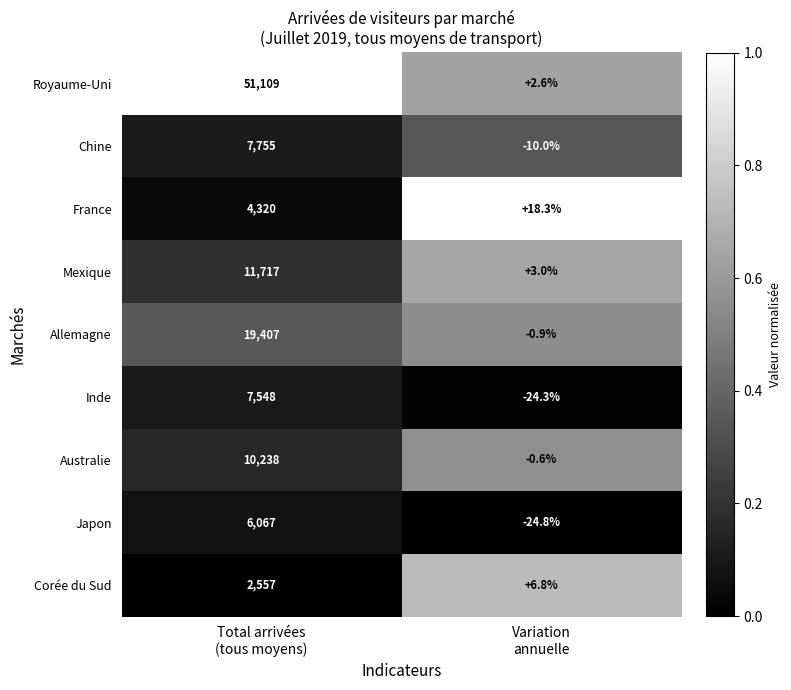

Which series has the widest spread of values?

Royaume-Uni